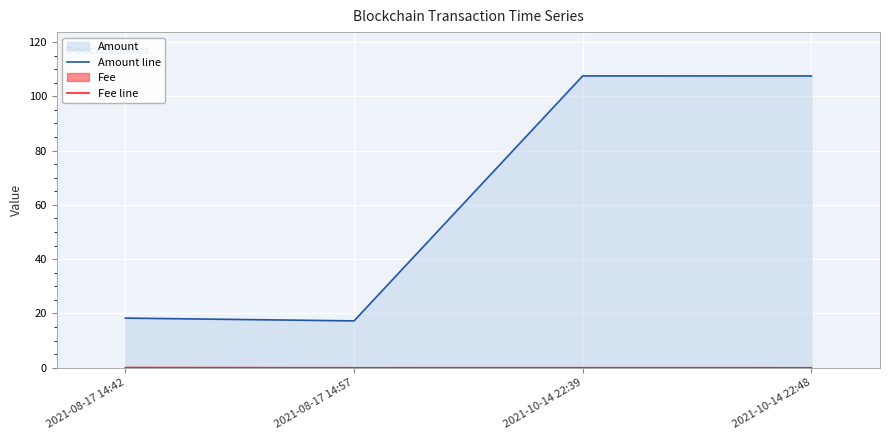

List the series in order of their overall mean, lowest first.

Fee line, Amount line